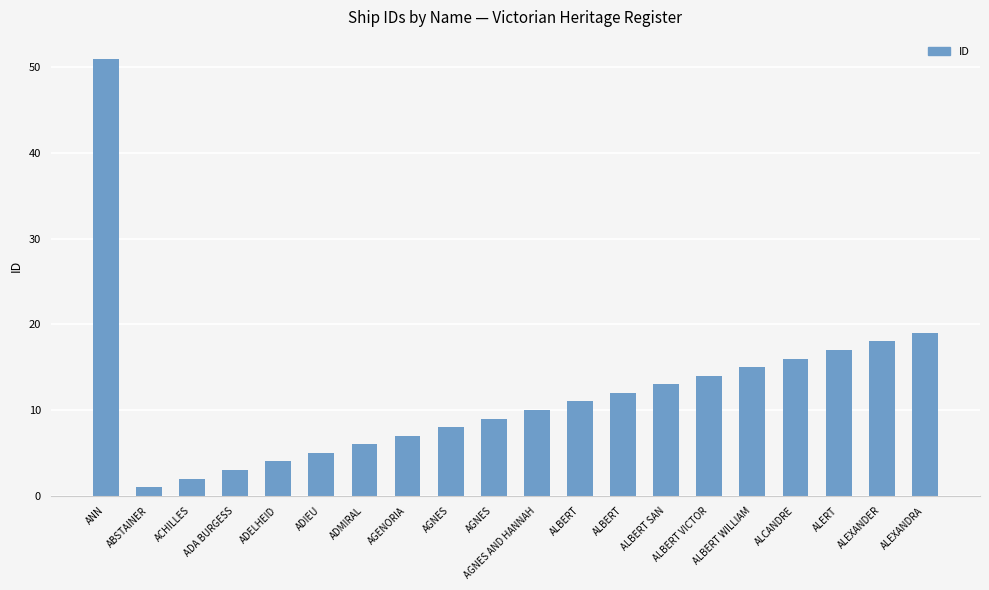

List the labels in order of value, largest first.

ANN, ALEXANDRA, ALEXANDER, ALERT, ALCANDRE, ALBERT WILLIAM, ALBERT VICTOR, ALBERT SAN, ALBERT, ALBERT, AGNES AND HANNAH, AGNES, AGNES, AGENORIA, ADMIRAL, ADIEU, ADELHEID, ADA BURGESS, ACHILLES, ABSTAINER